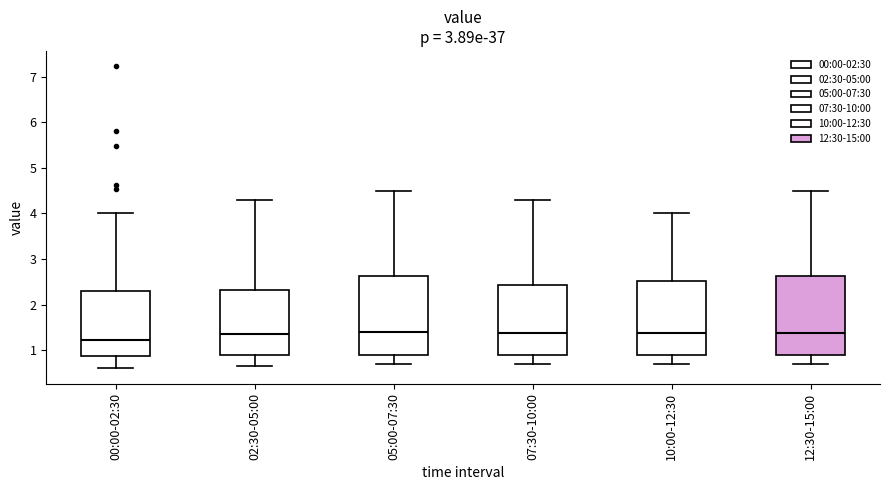

Which box's median line is the lowest?

00:00-02:30